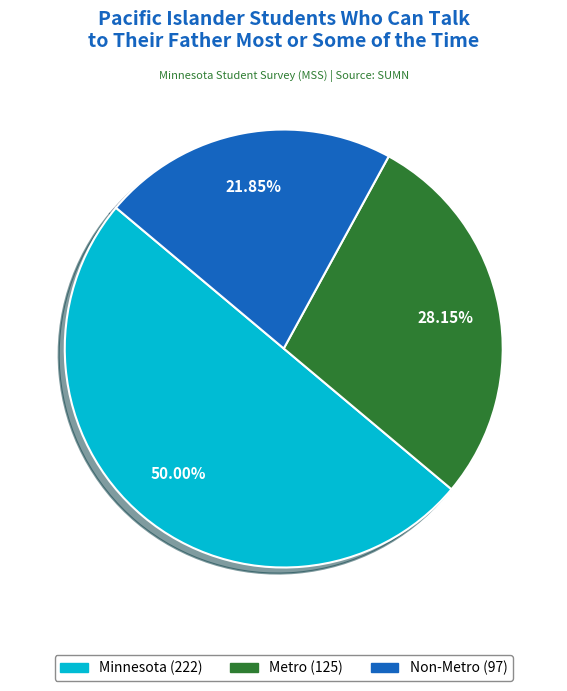

To the nearest percent, what is the combined percentage of Non-Metro and Metro?

50%